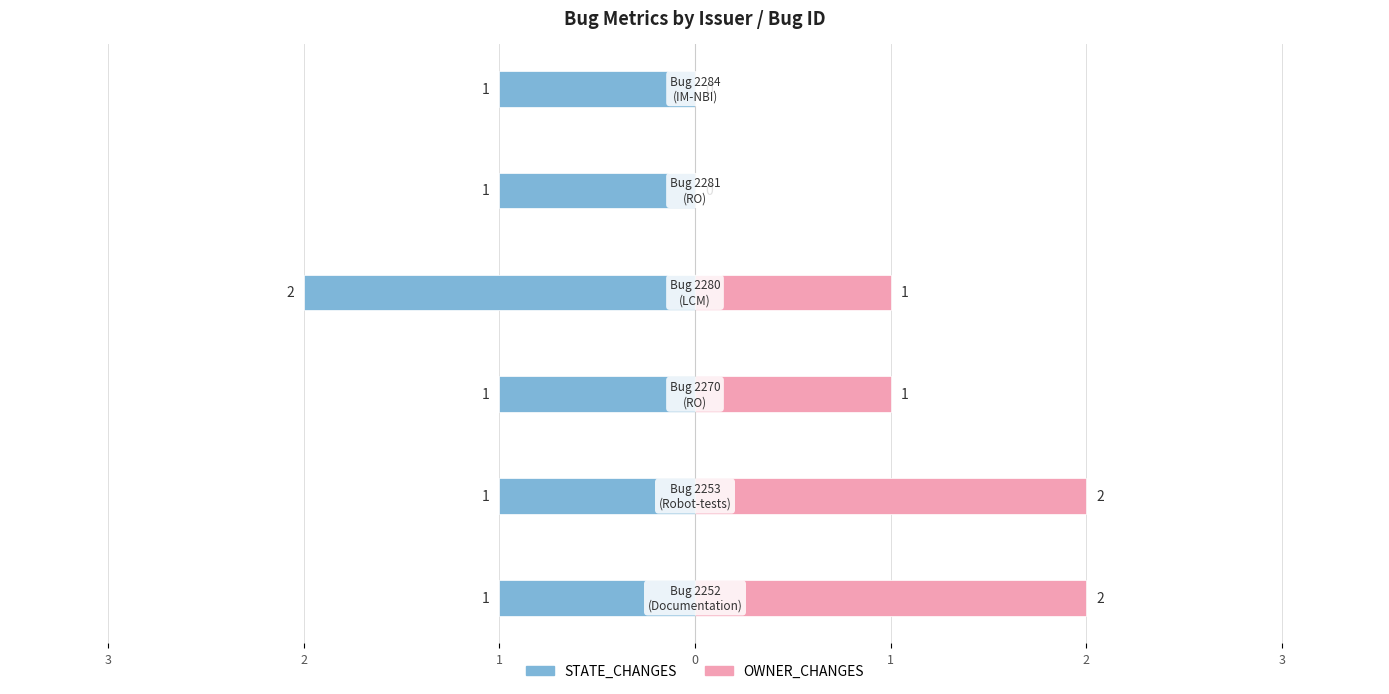

Count the STATE_CHANGES values in the range -1 to 0.

5